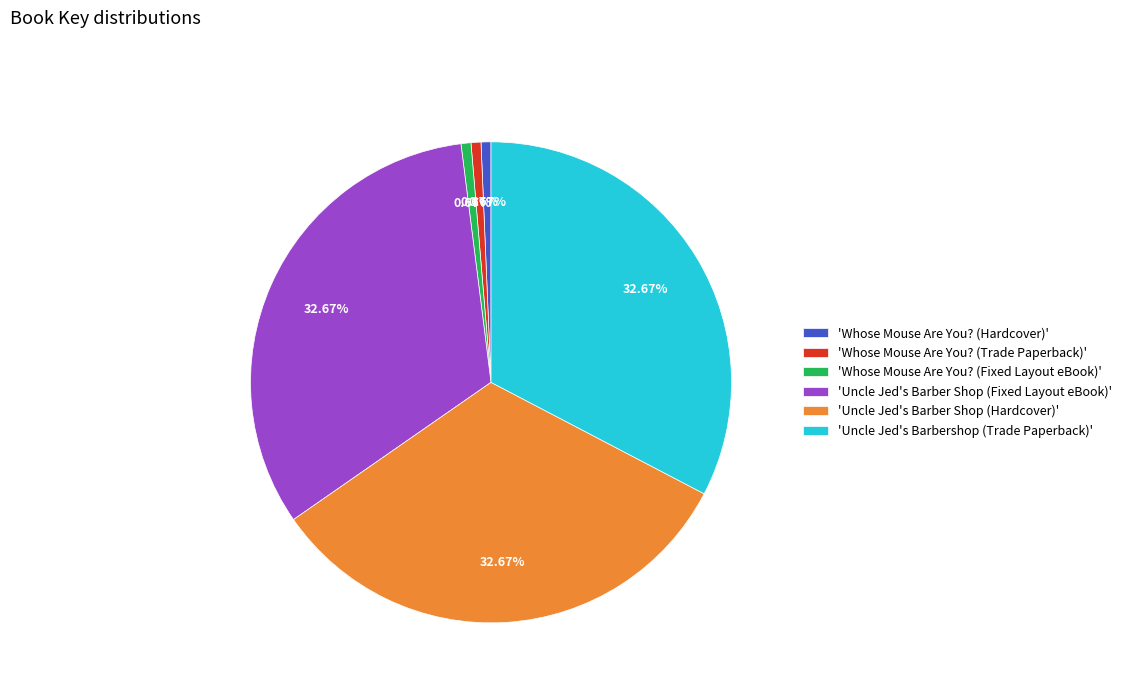

Does any single category account for the majority?

No